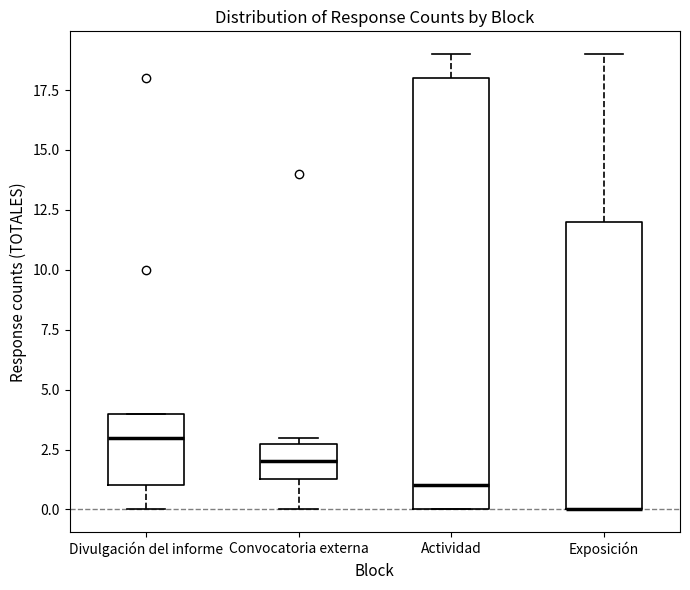

Where is the upper edge of the box for Exposición on the y-axis? The values are not printed on the chart, so give them approximately, as read against the axis.

12.0